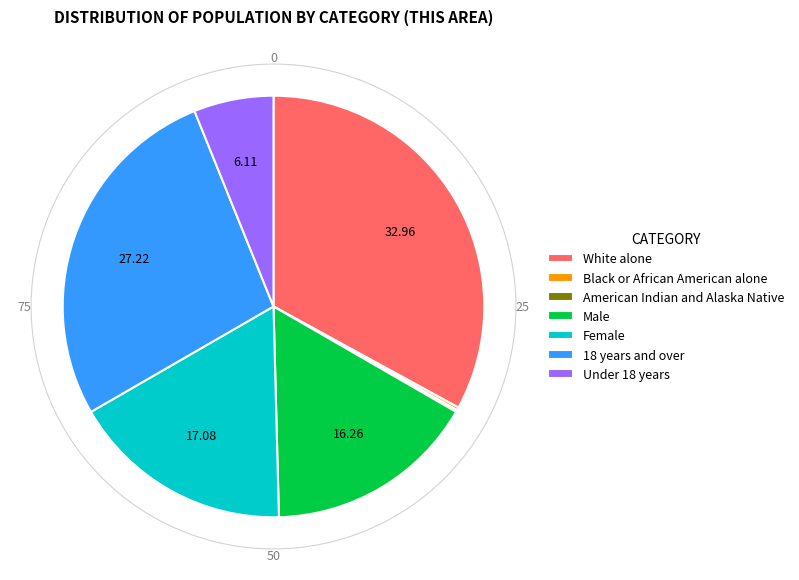

Is there a majority slice in this chart?

No